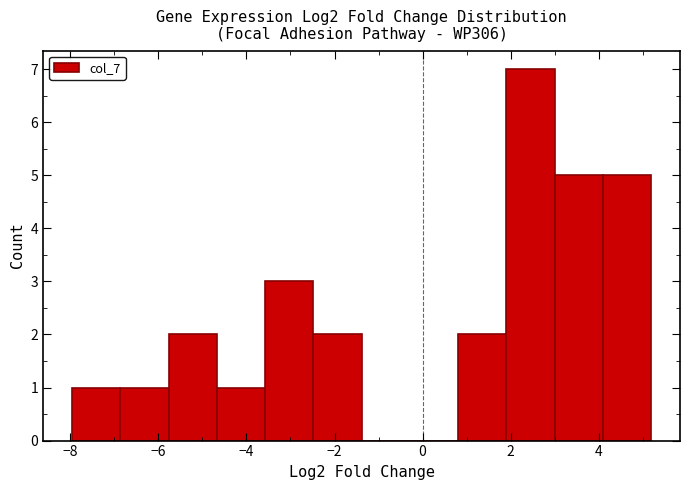

What is the height of the bar covering -3.6 to -2.4 on the x-axis? Neither the bar edges nor the heights are printed on the chart, so give them approximately, as read against the axes.

3